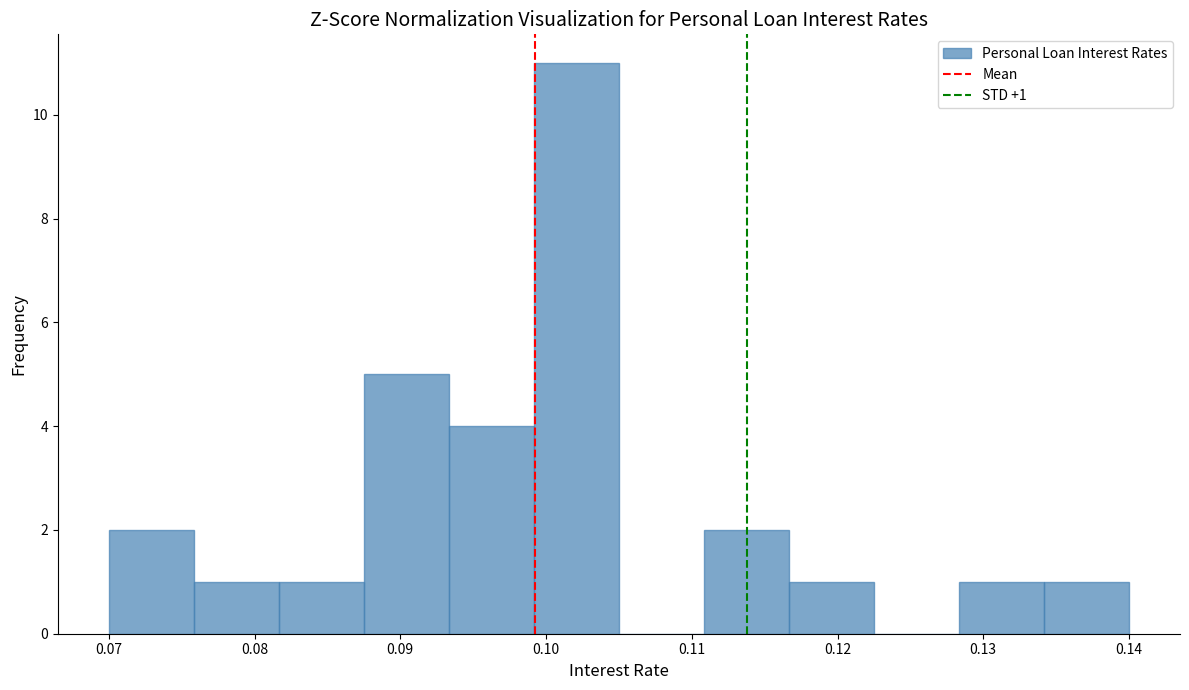

Which range on the x-axis has the tallest bar?

0.099 to 0.105